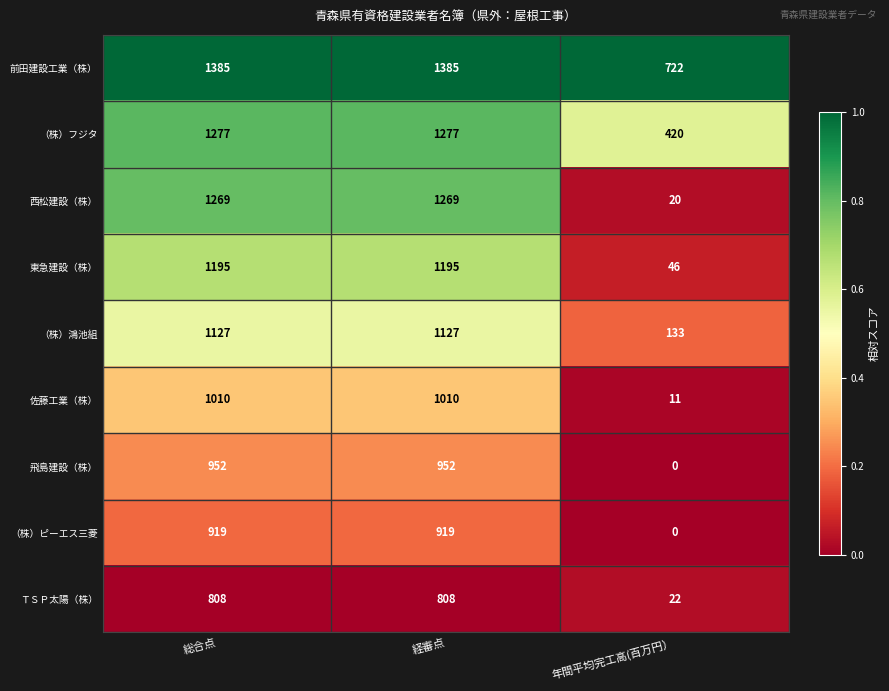

What is the spread (max minus min) of values at 経審点?

577